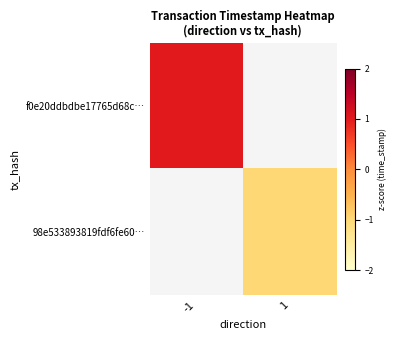

Rank the categories by f0e20ddbdbe17765d68c… value from lowest to highest.

-1, 1